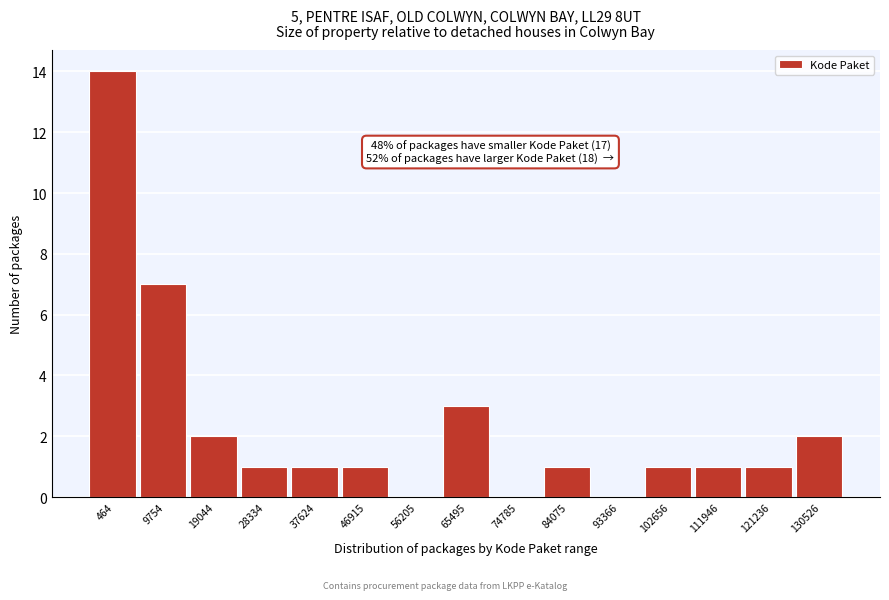

Reading right to left, list all the values displayed in this chart.

130526=2	121236=1	111946=1	102656=1	93366=0	84075=1	74785=0	65495=3	56205=0	46915=1	37624=1	28334=1	19044=2	9754=7	464=14